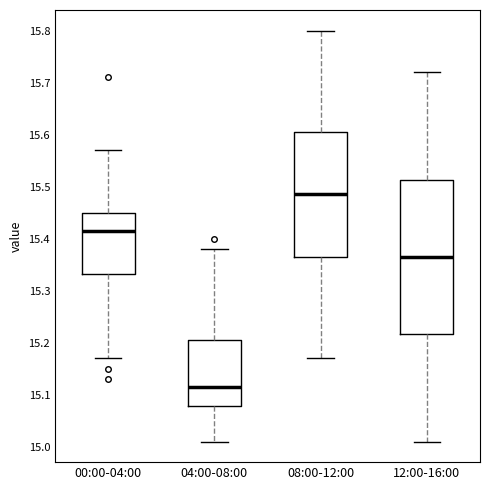

Reading left to right, read every box against the y-axis: the position of its median line, the range the box covers, and the ends of its whiskers. The values are not printed on the chart, so give them approximately, as read against the axis.

00:00-04:00: median 15.42, box 15.33 to 15.45, whiskers 15.17 to 15.57
04:00-08:00: median 15.12, box 15.08 to 15.21, whiskers 15.01 to 15.38
08:00-12:00: median 15.49, box 15.37 to 15.61, whiskers 15.17 to 15.80
12:00-16:00: median 15.37, box 15.22 to 15.51, whiskers 15.01 to 15.72